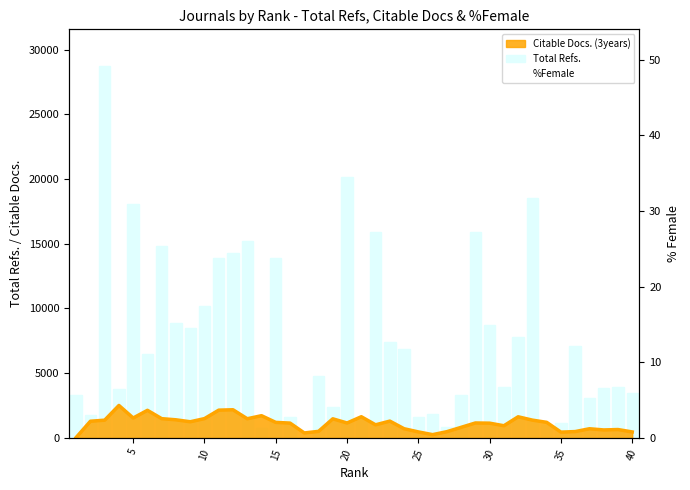

True or false: %Female has a value of 19 at 10.

True